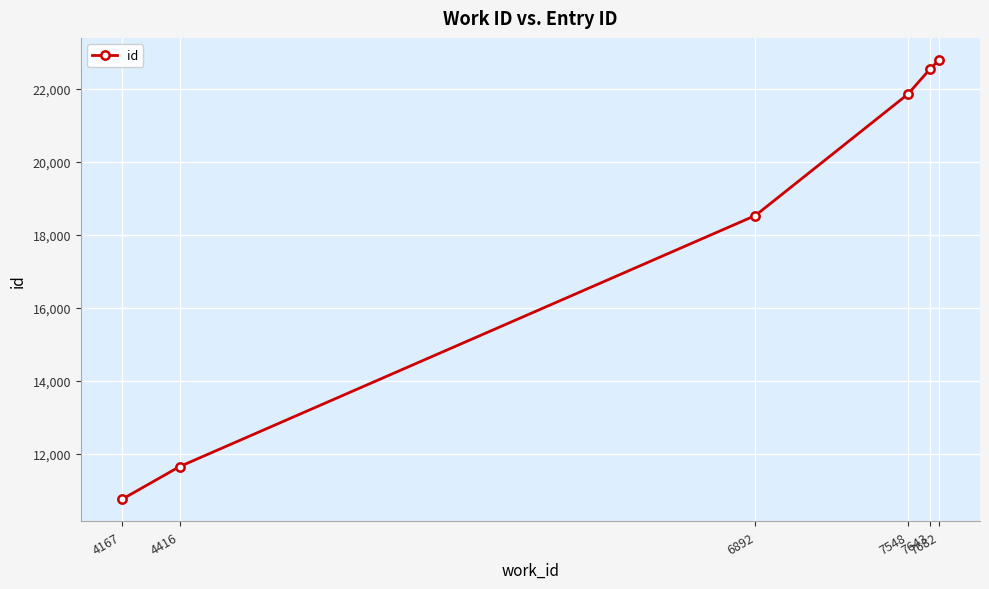

At which label is the value closest to 16771?

6892